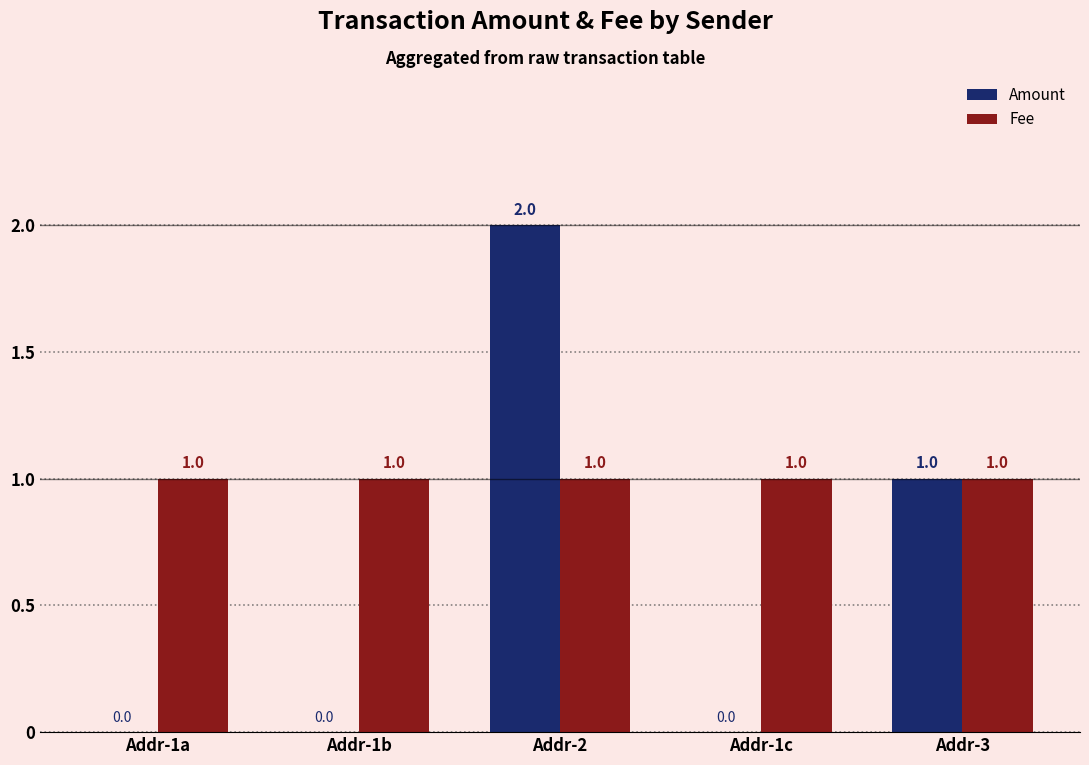

What is the sum of all Amount values?

3